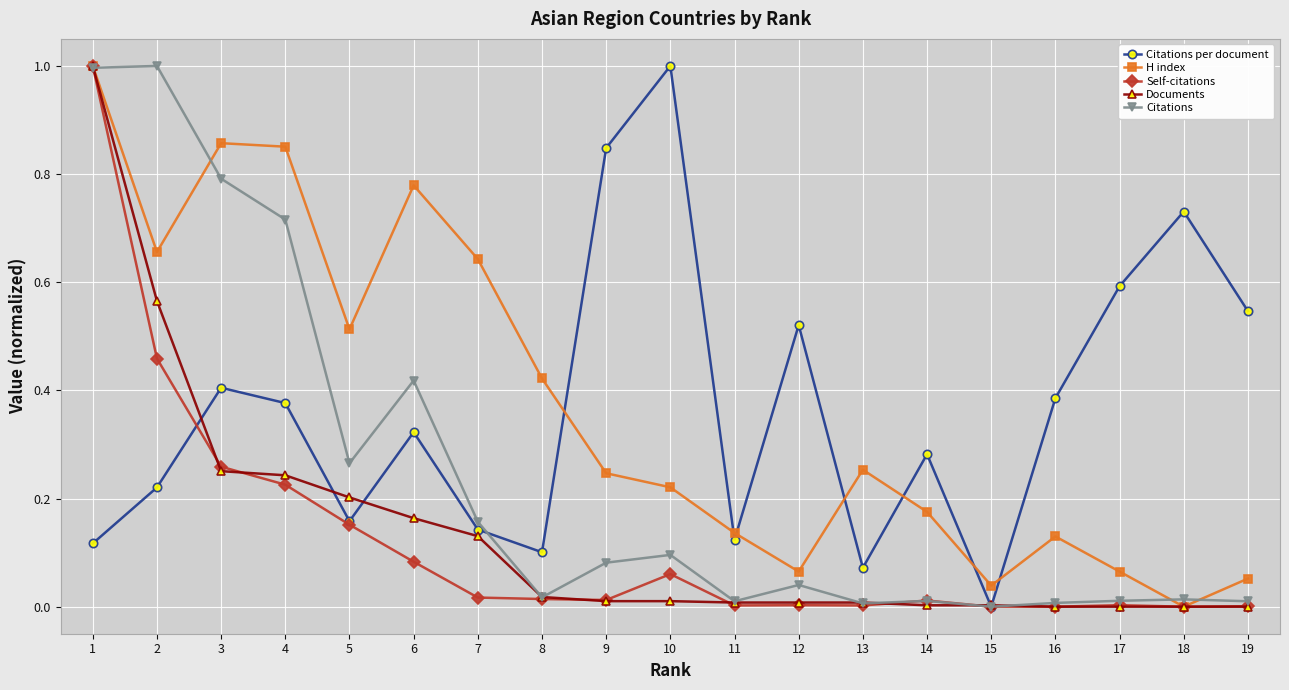

Is the value of Citations per document at 3 greater than the value of Self-citations at 10?

Yes